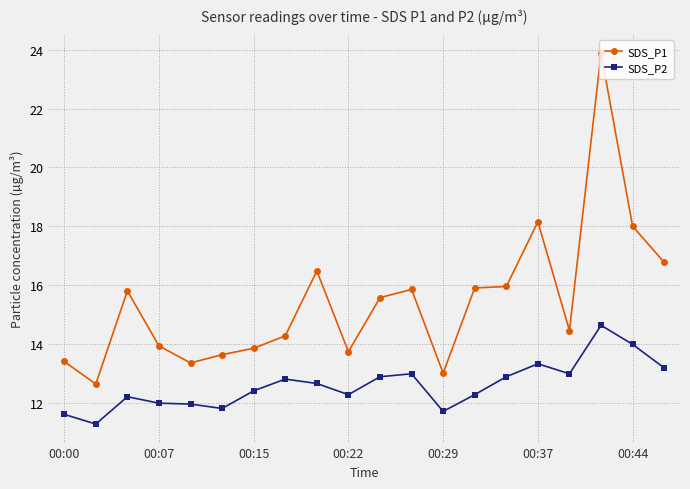

What is the difference between the maximum and minimum values in the SDS_P2 series?

3.4